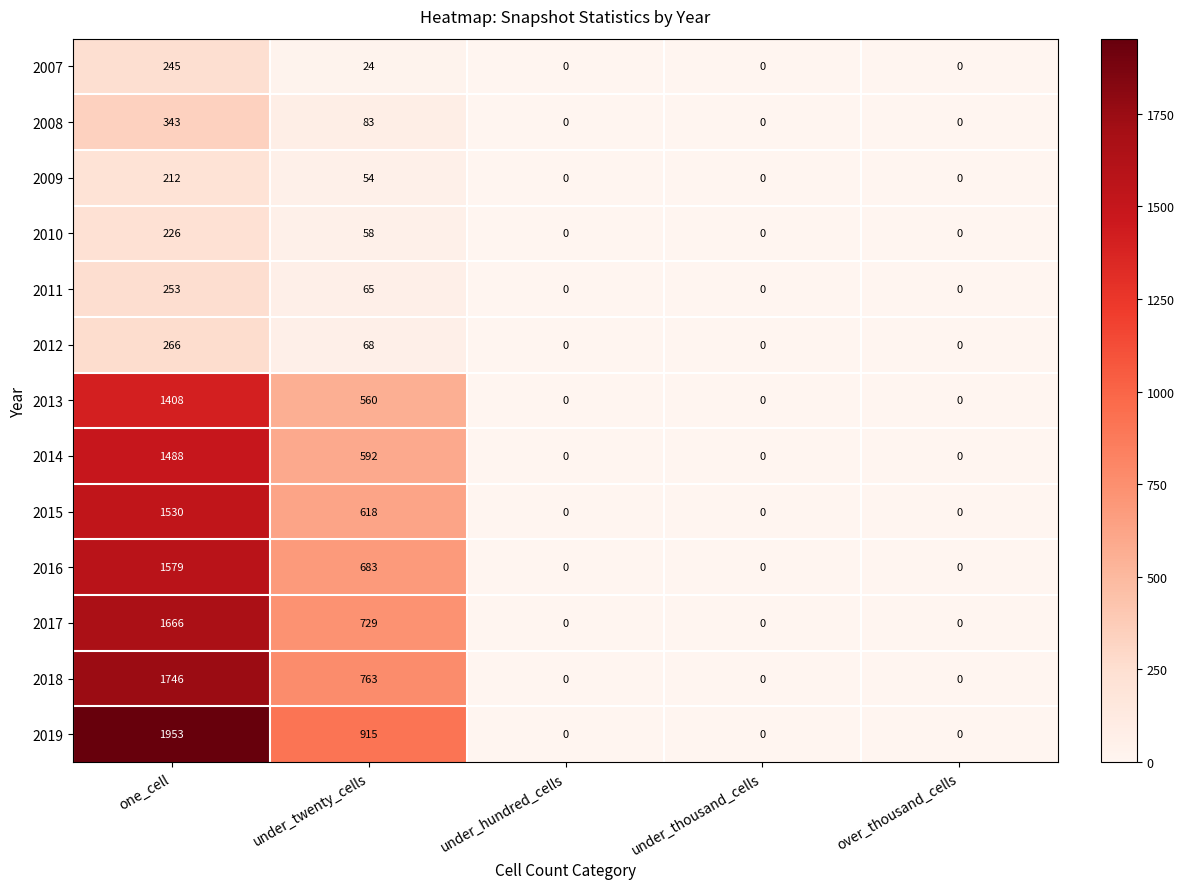

Which series has the largest total across all categories?

2019